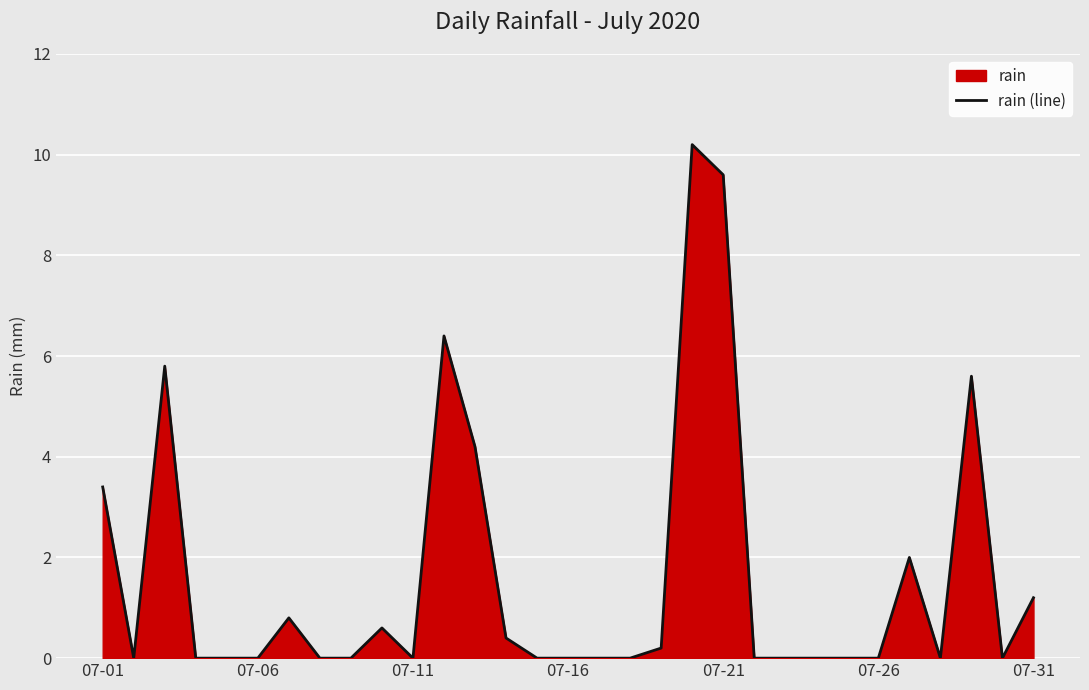

The chart shows a value of 0.0 at 07-26. True or false?

True